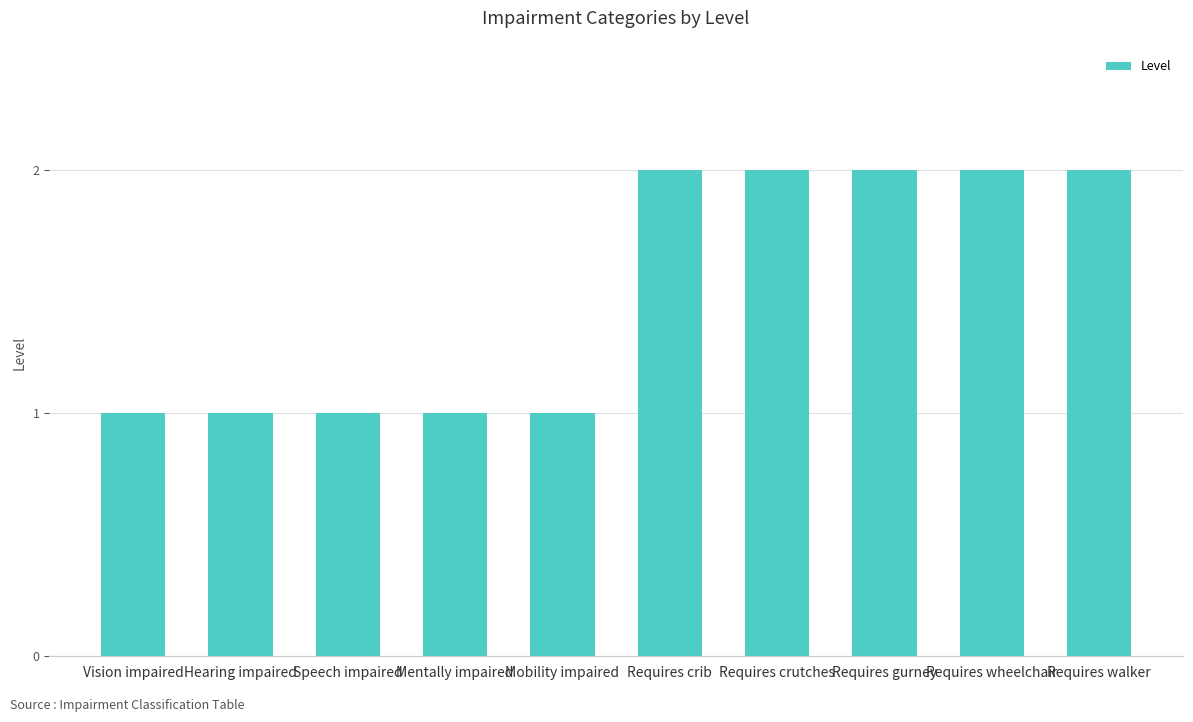

Reading right to left, extract all data points from this chart.

Requires walker=2	Requires wheelchair=2	Requires gurney=2	Requires crutches=2	Requires crib=2	Mobility impaired=1	Mentally impaired=1	Speech impaired=1	Hearing impaired=1	Vision impaired=1